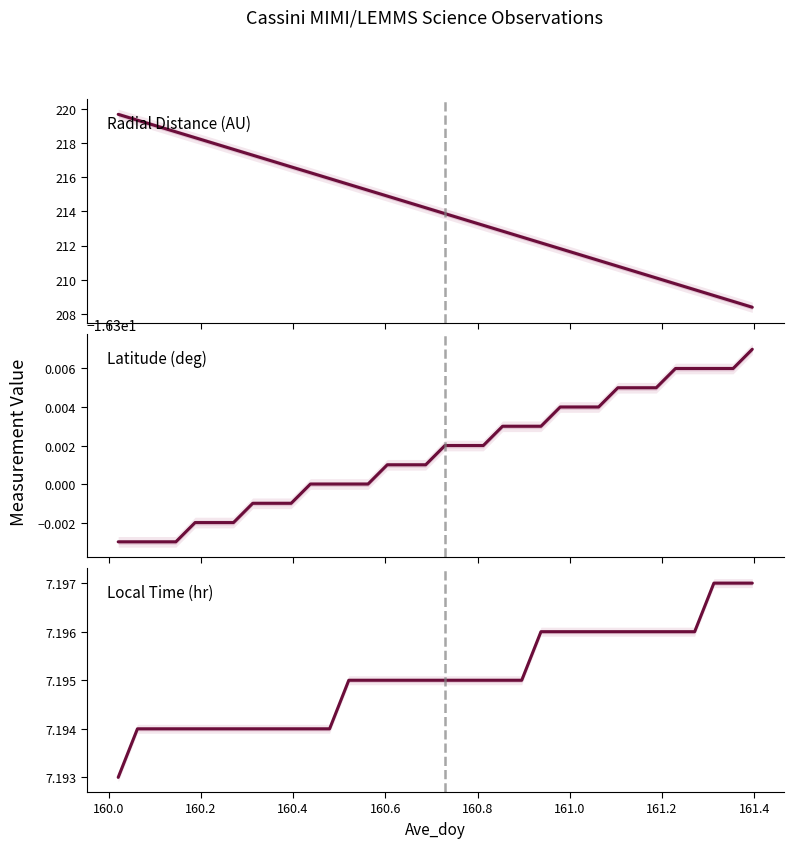

Rank the series by their maximum value, from highest to lowest.

Radial Distance (AU), Local Time (hr), Latitude (deg)